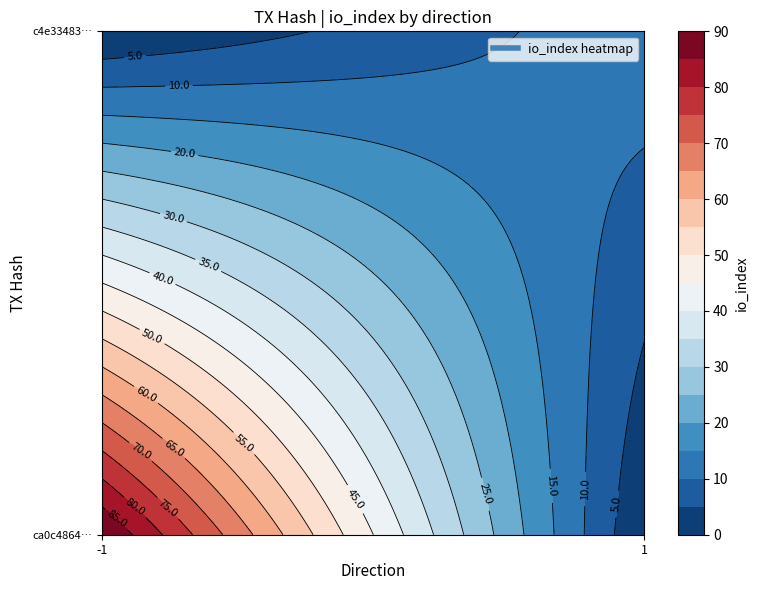

What is the minimum value for c4e334831ff4db11fac9e7cfdef67fd553727f1?

1